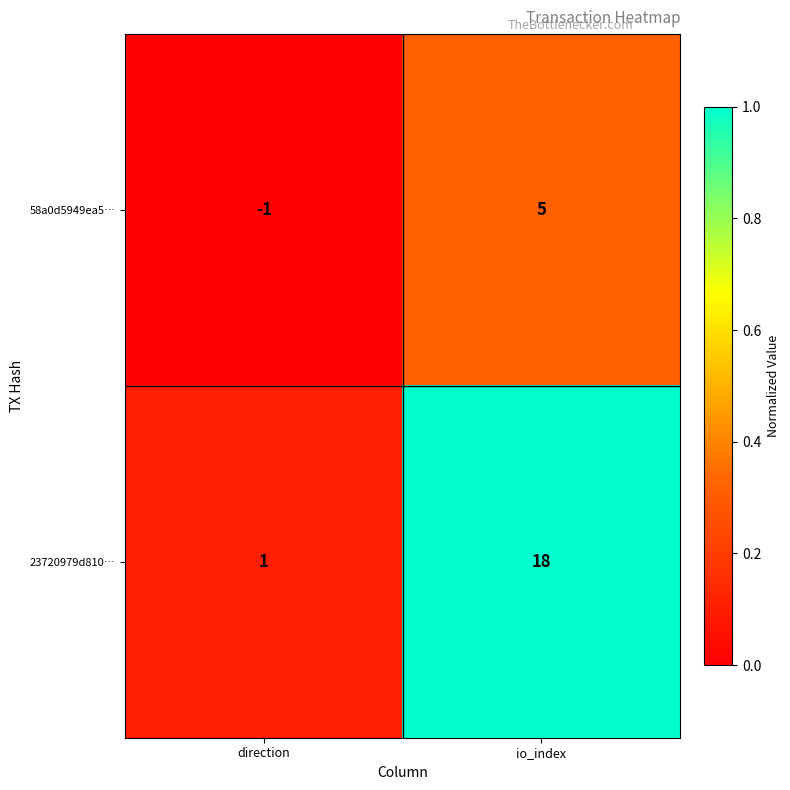

Is it true that 58a0d5949ea5… equals 5 at io_index?

True